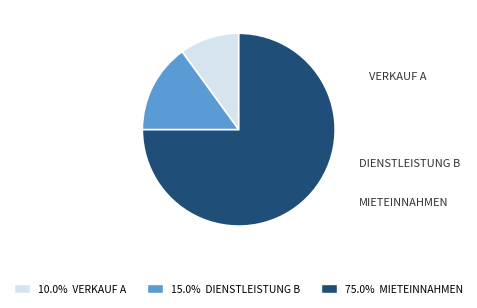

Does any single category account for the majority?

Yes